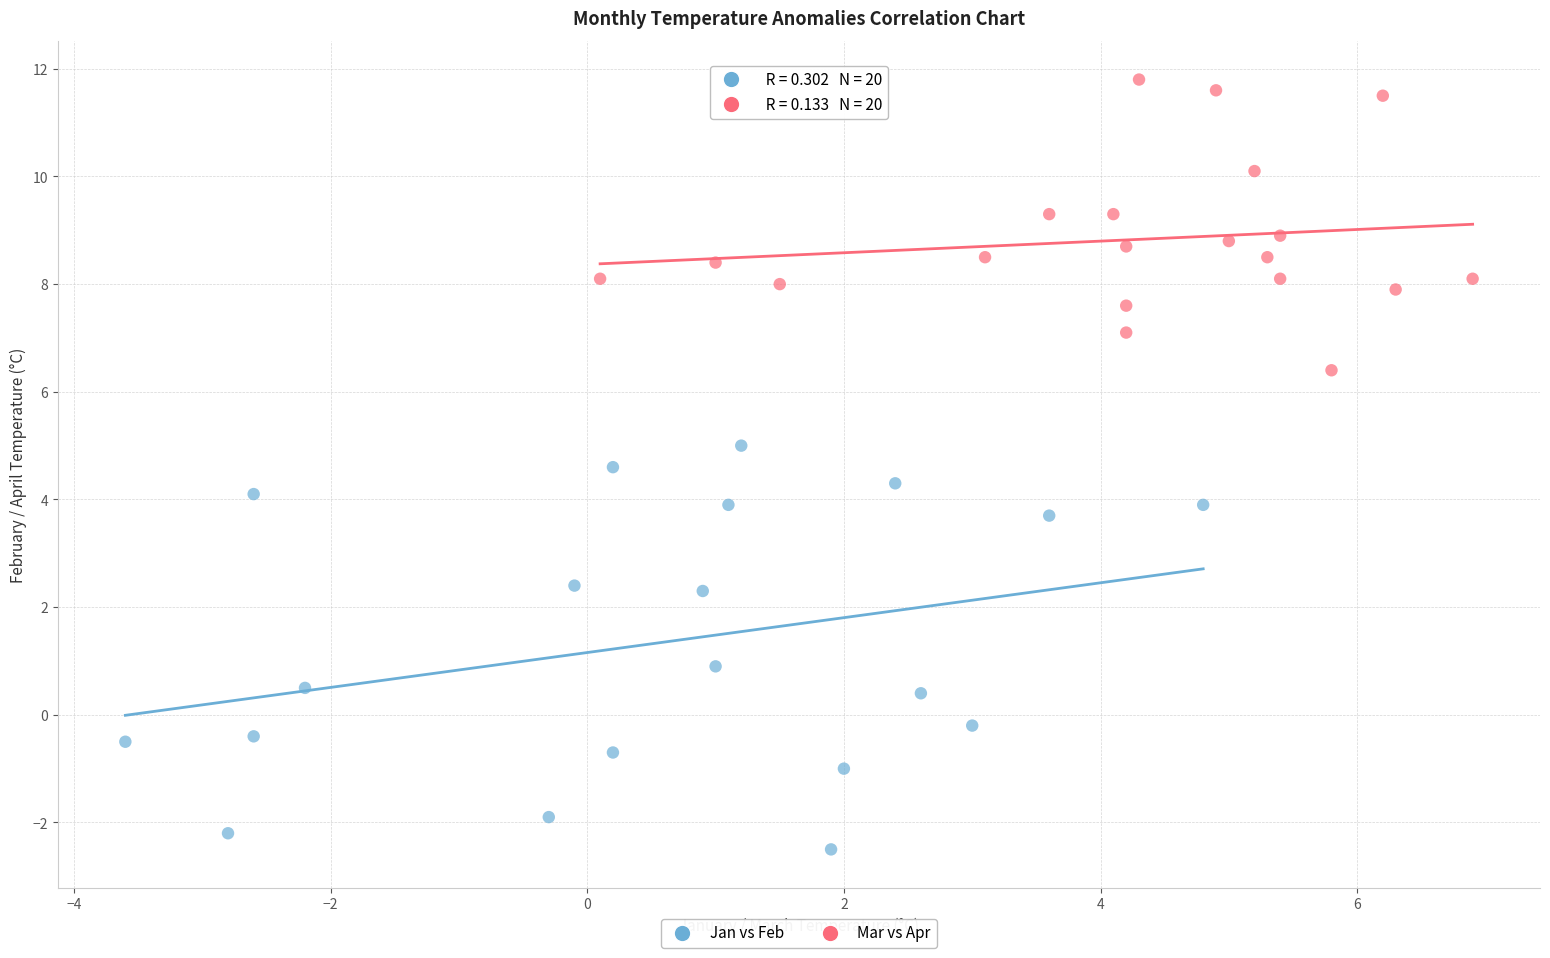

Which series contains the lowest Y value?

Jan vs Feb